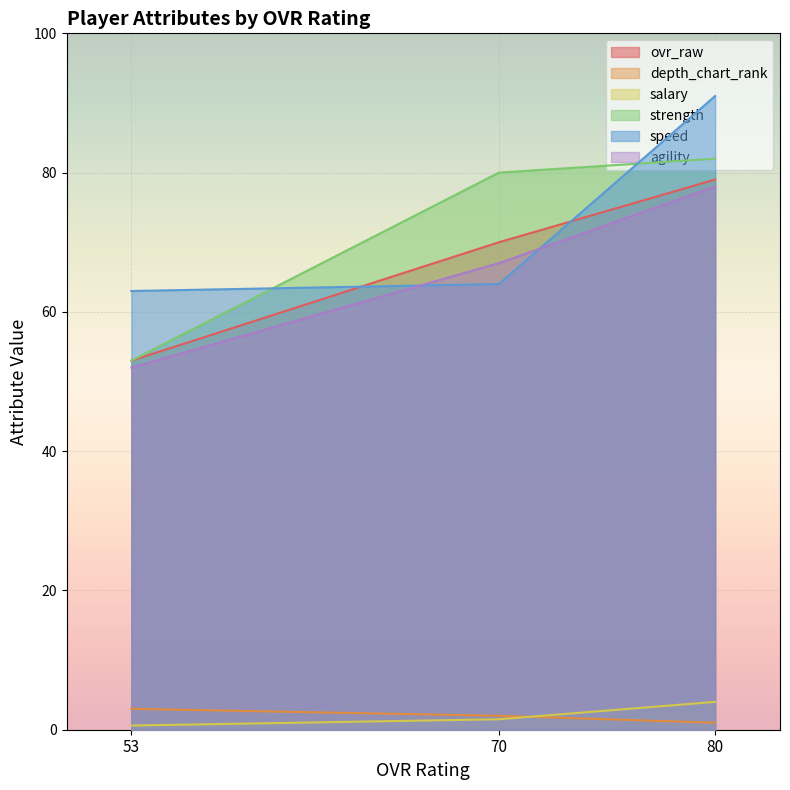

What is the difference between the agility values at 70 and 80?

11.0